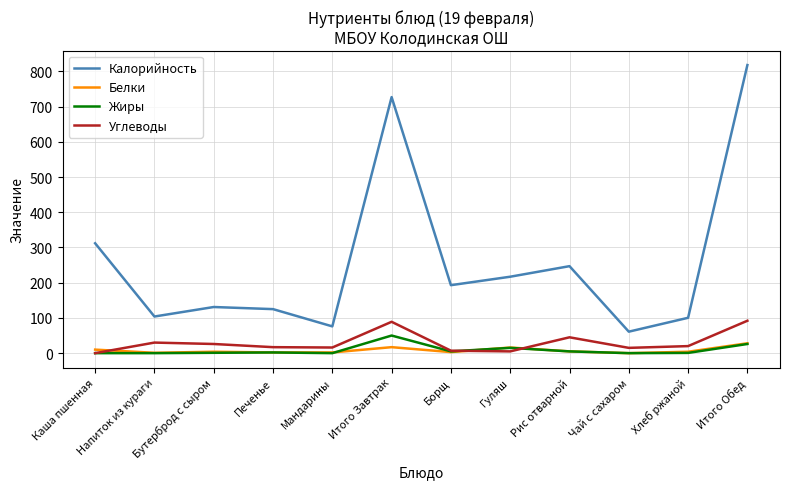

What are all the series names shown in the legend?

Калорийность, Белки, Жиры, Углеводы